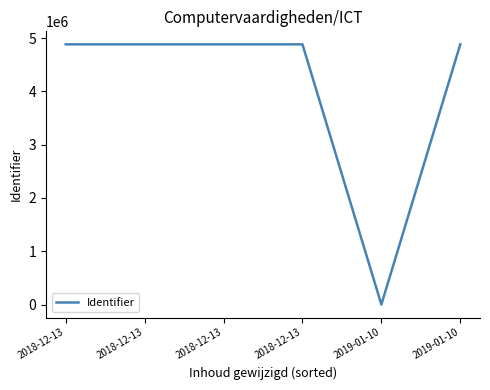

Count the number of categories in the chart.

6